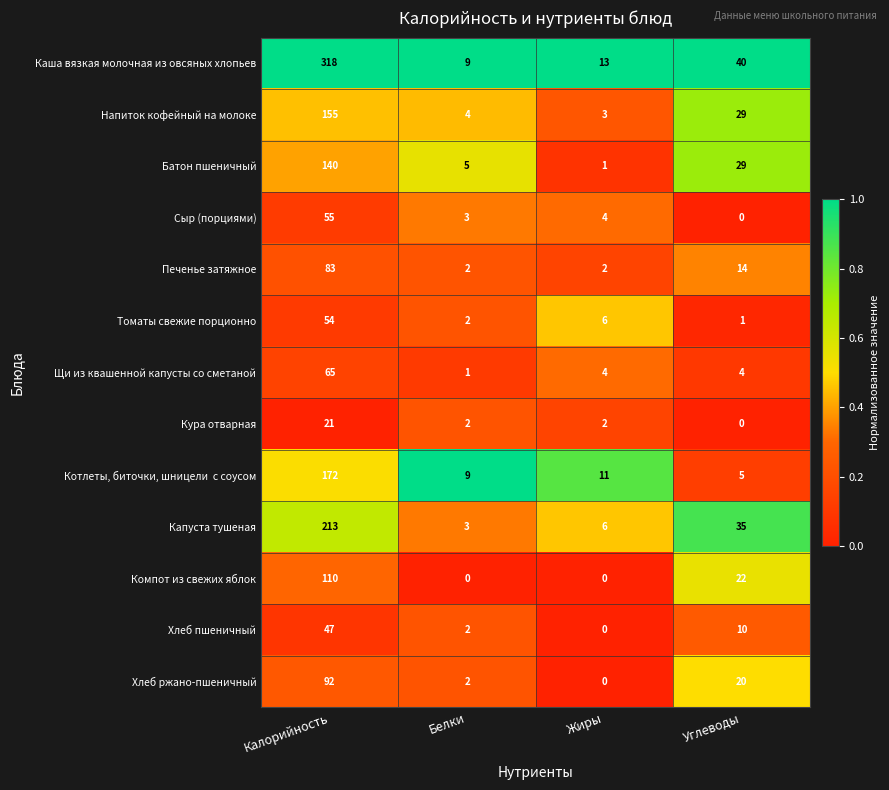

At which category does the chart reach its peak across all series?

Калорийность